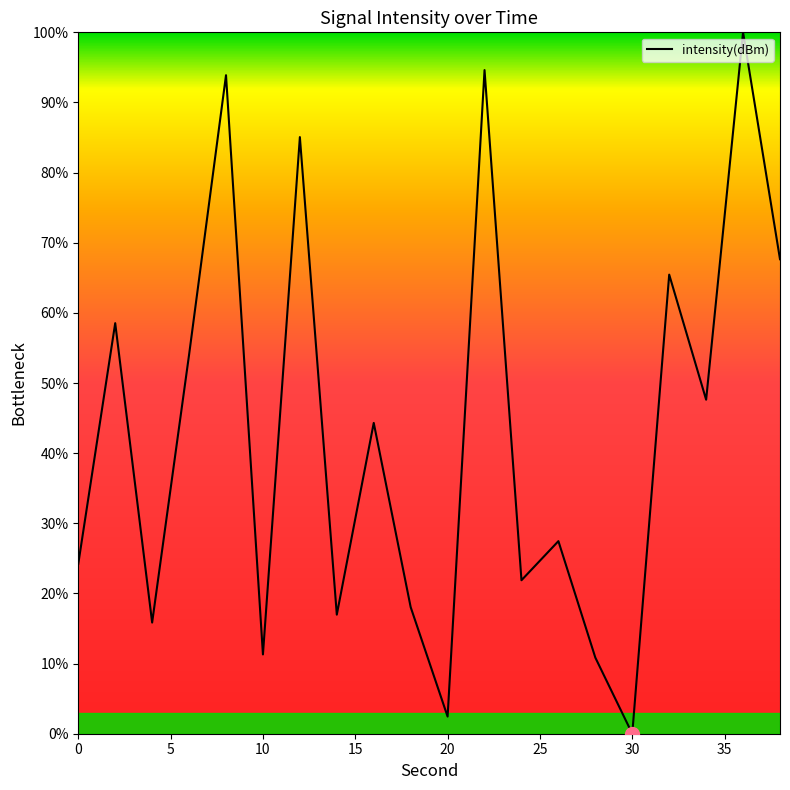

What is the difference between the maximum and minimum values?

100.0